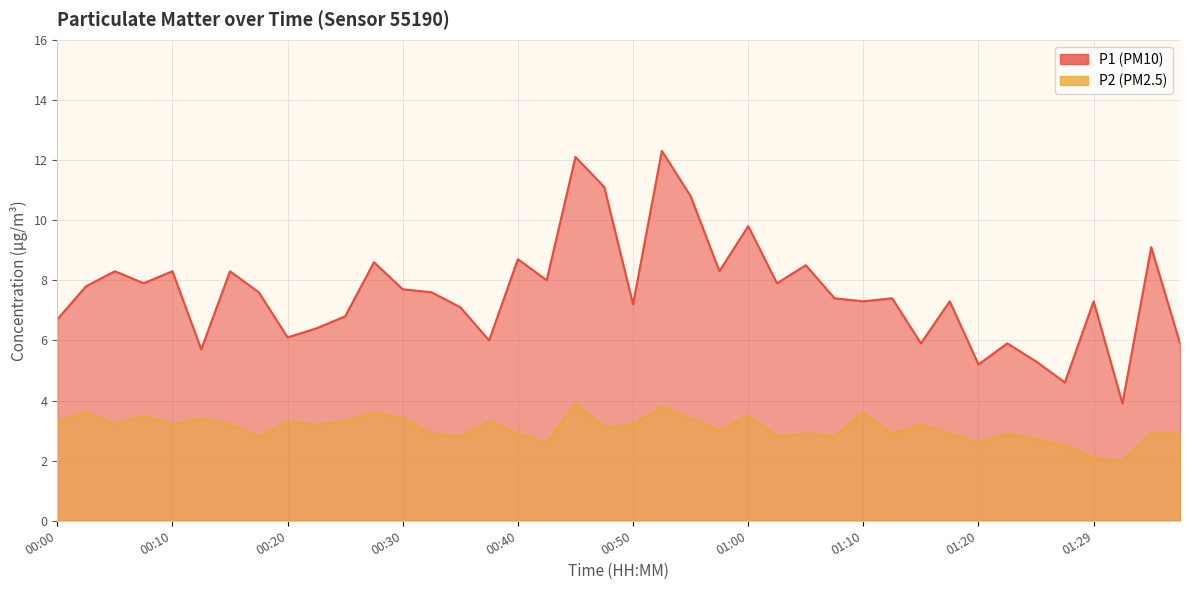

Is it true that P1 equals 6.7 at 00:00?

True